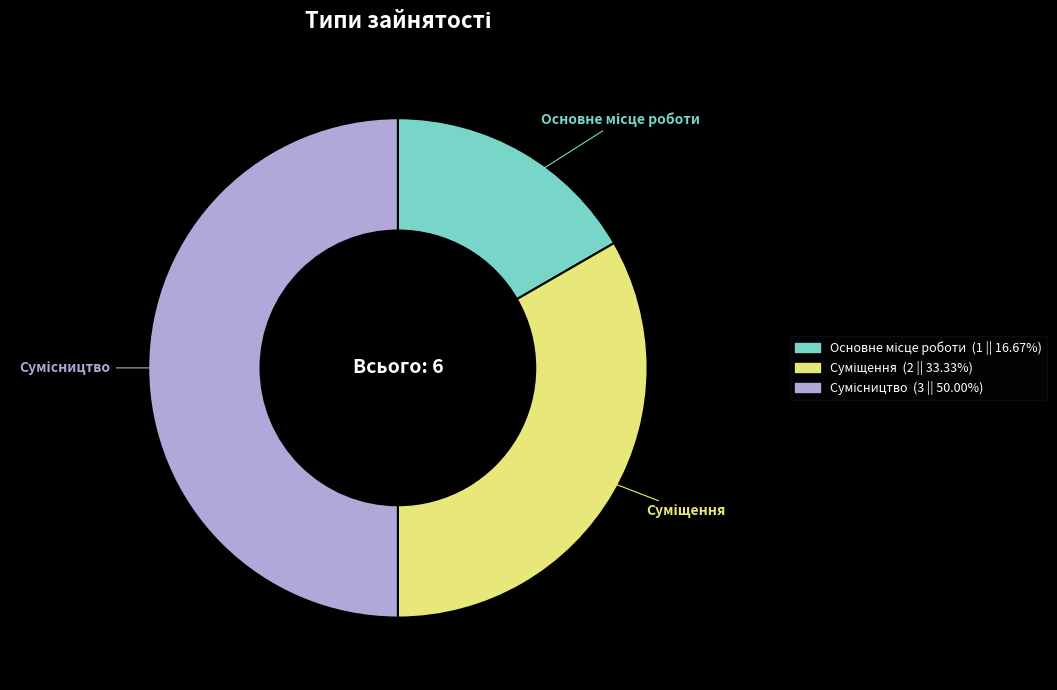

Count the number of slices in the pie.

3